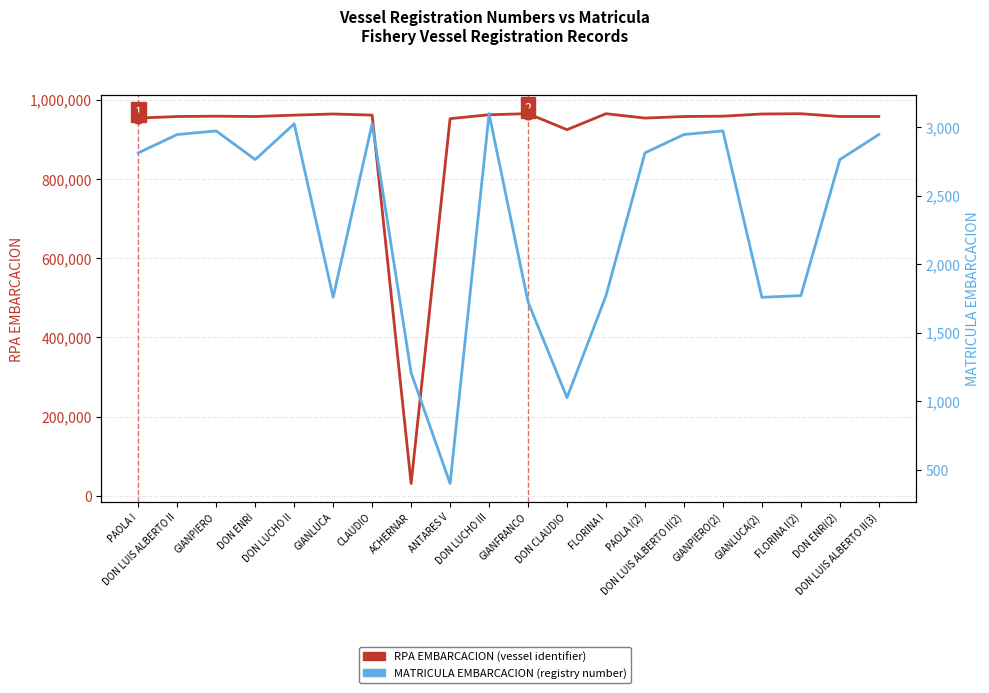

At how many categories does at least one series exceed 555042?

19